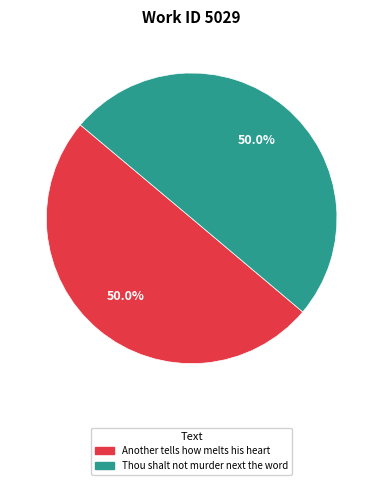

Combined, do Another tells how melts his heart and Thou shalt not murder next the word account for over 50%?

Yes